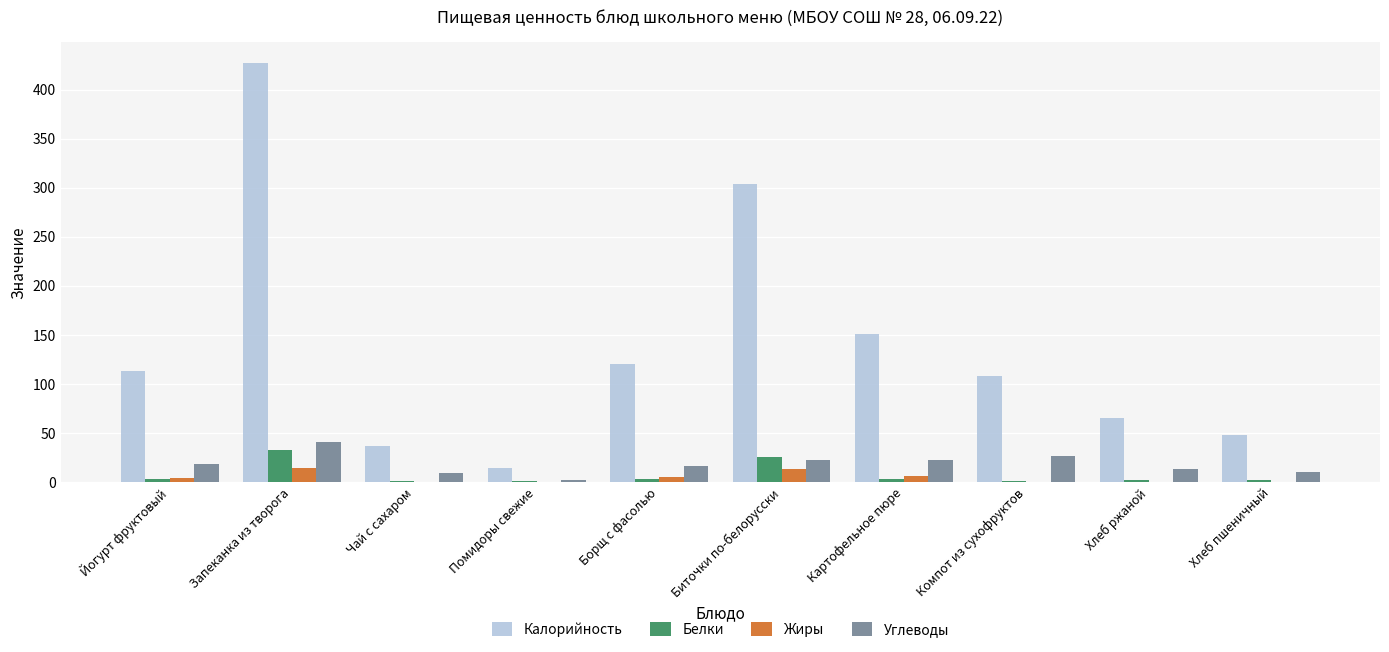

At which label is Калорийность closest to 220?

Картофельное пюре